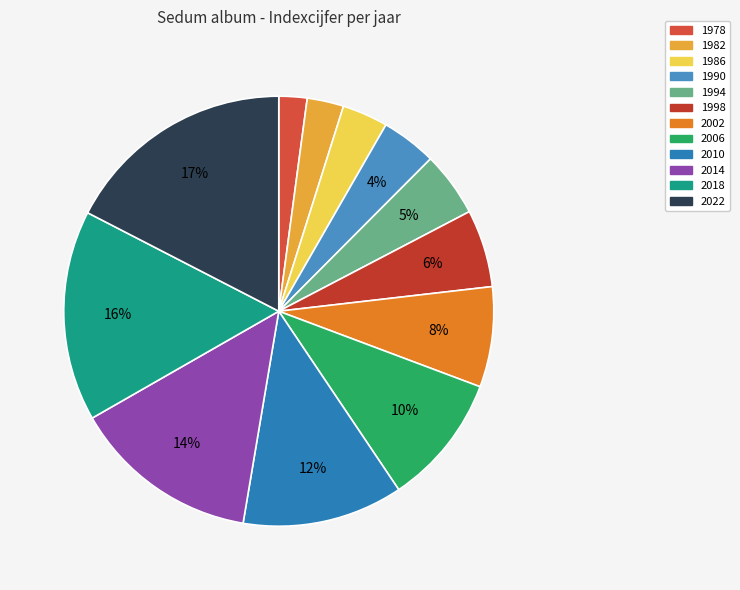

Count the number of slices in the pie.

12